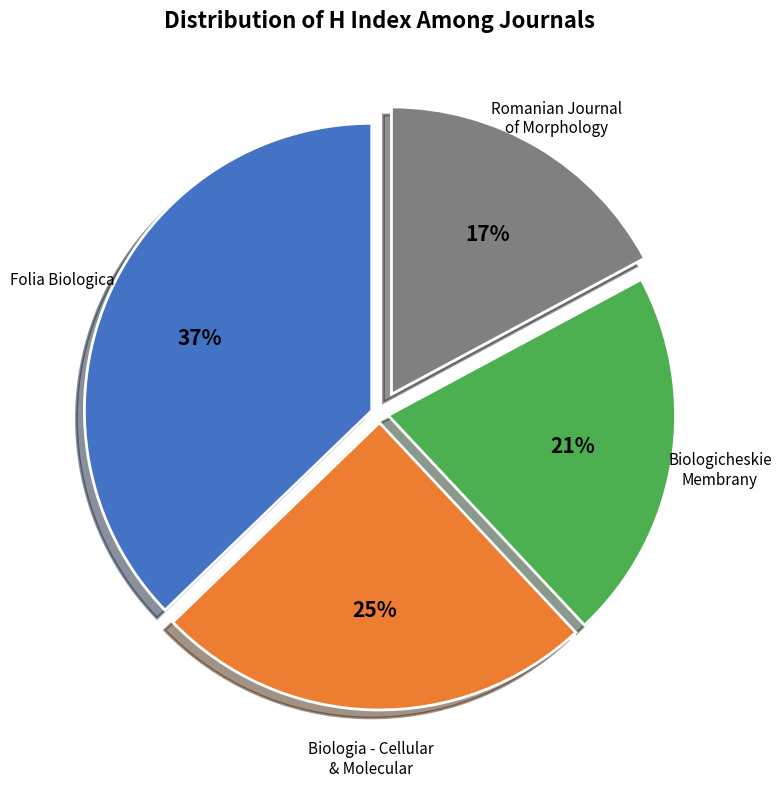

To the nearest percent, what is the difference between the largest and smallest slice percentages?

20%